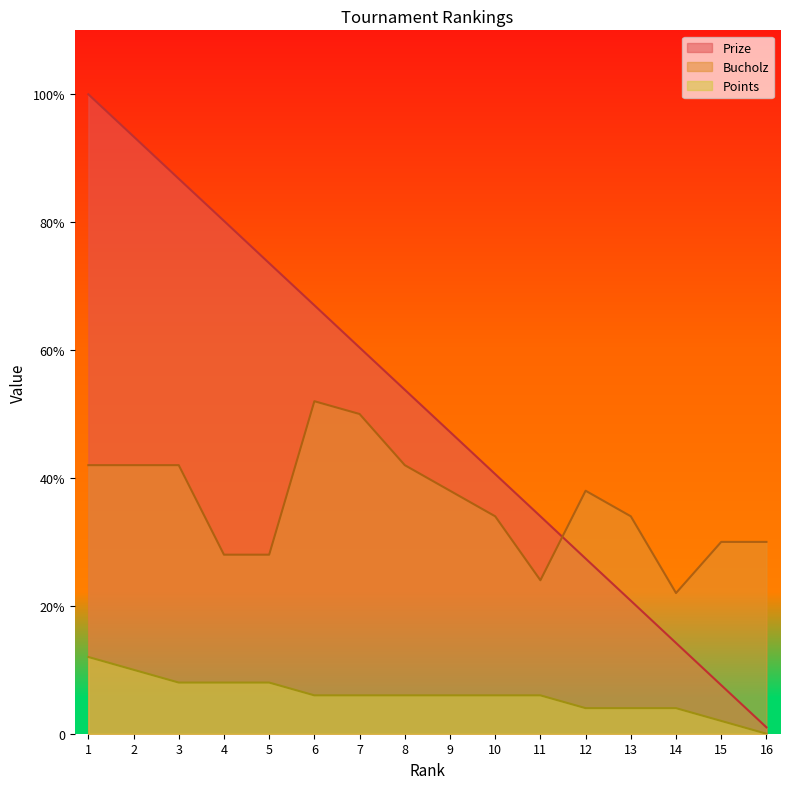

Between 16 and 6, which is larger?

6